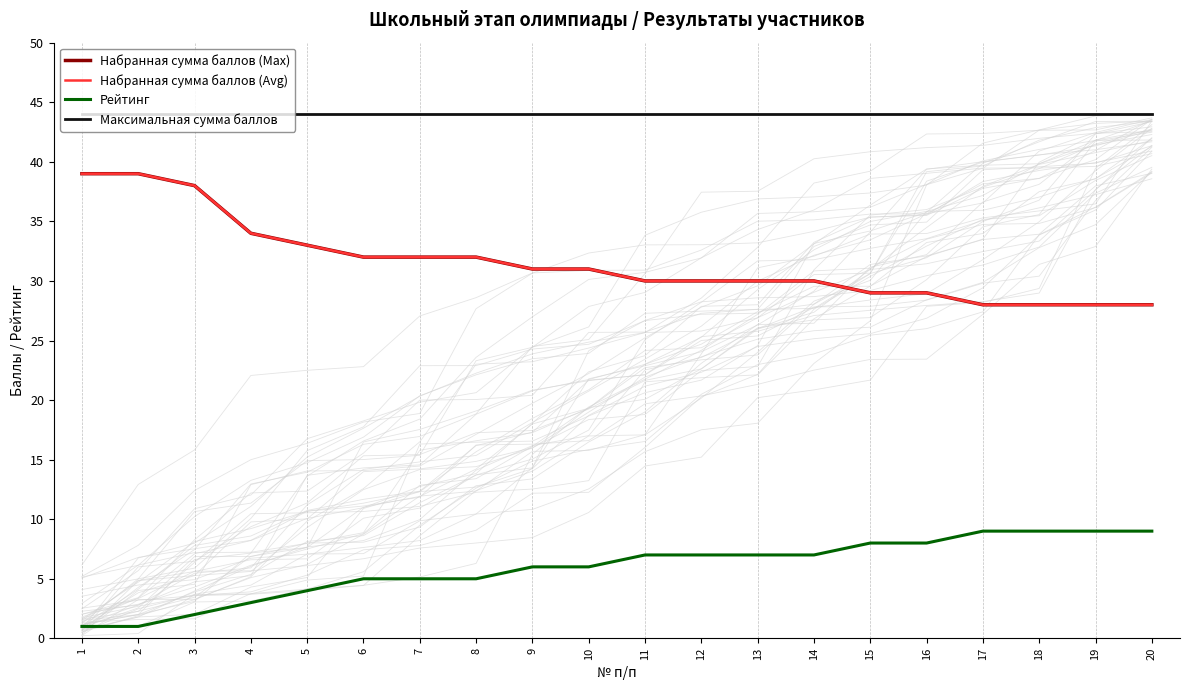

What is the value of the Рейтинг point at the 2nd from the left?

1